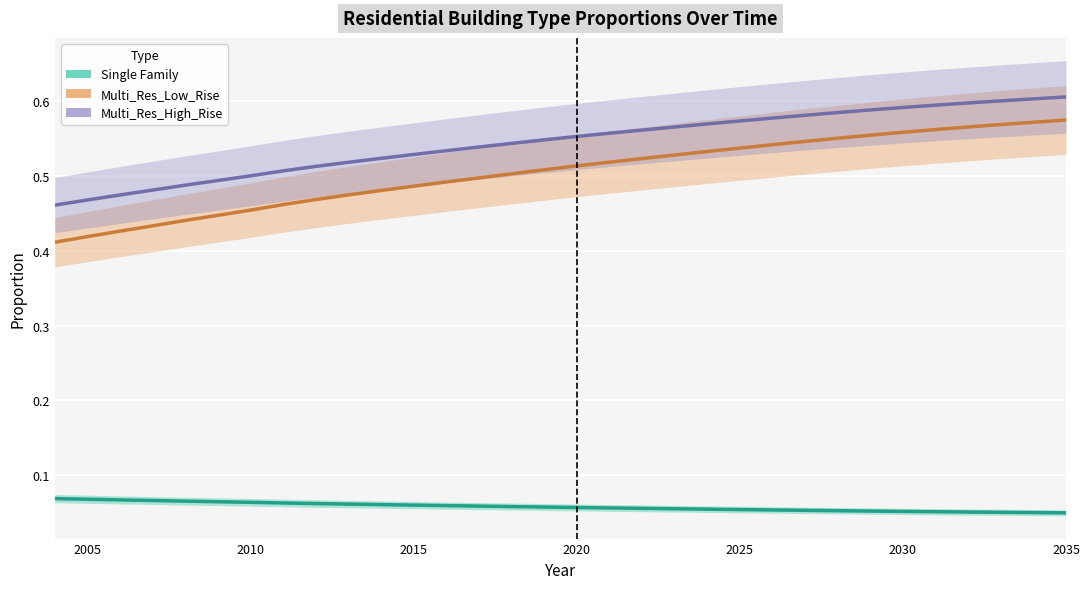

True or false: Single Family and Multi_Res_High_Rise intersect in this chart.

False